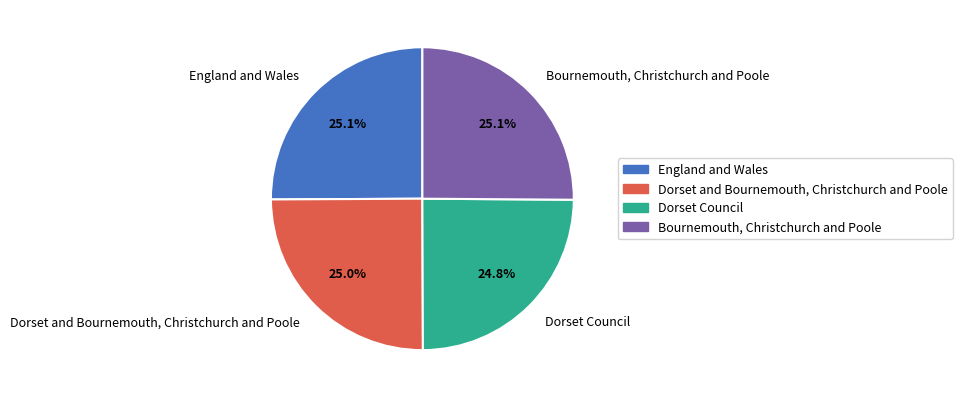

Count the number of slices in the pie.

4